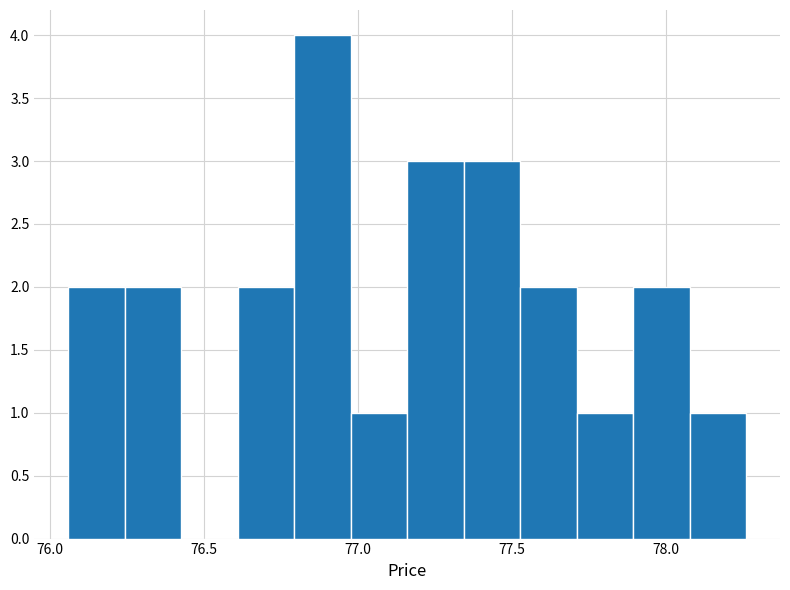

Read against the x-axis, roughly where is the centre of the tallest bar?

76.90